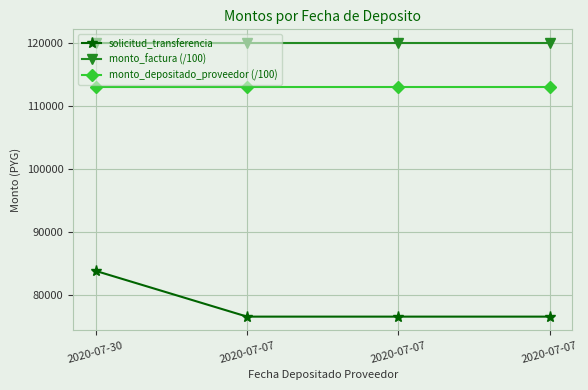

What is the average value of the monto_factura (/100) series?

120000.0